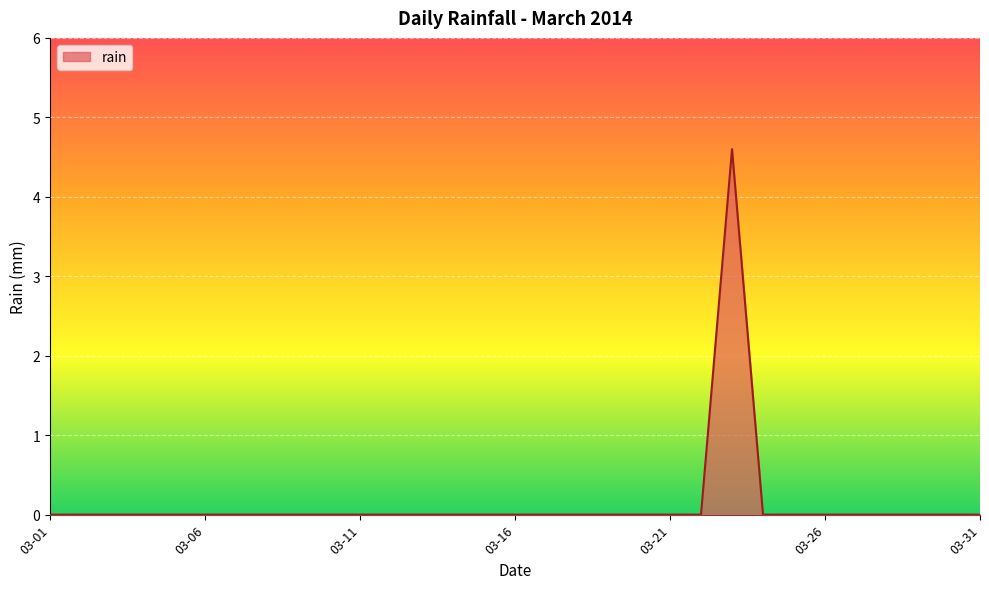

What is the difference between the maximum and minimum values?

4.6